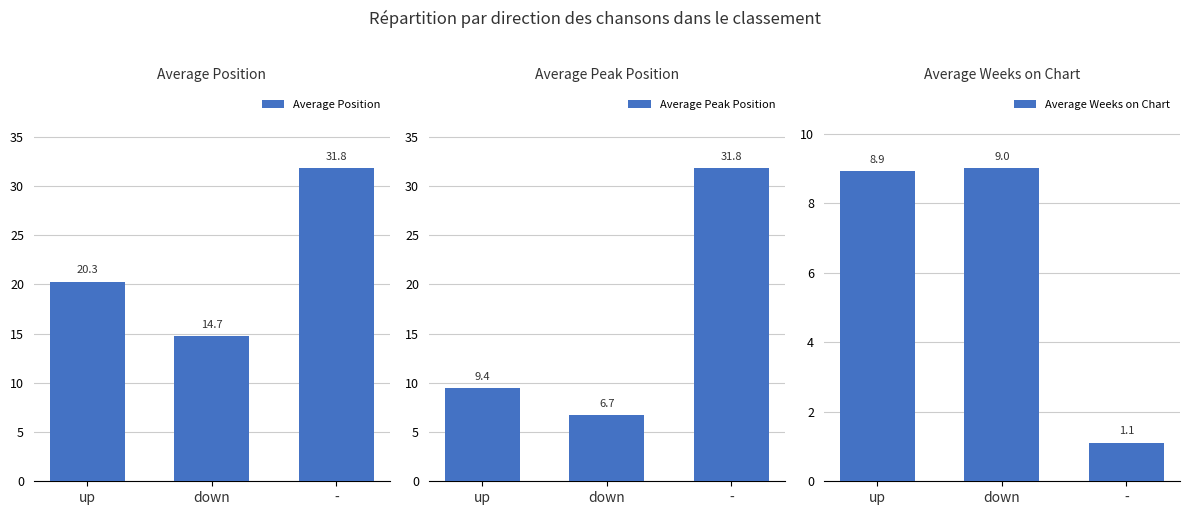

List the labels in order of Average Peak Position value, smallest first.

down, up, -